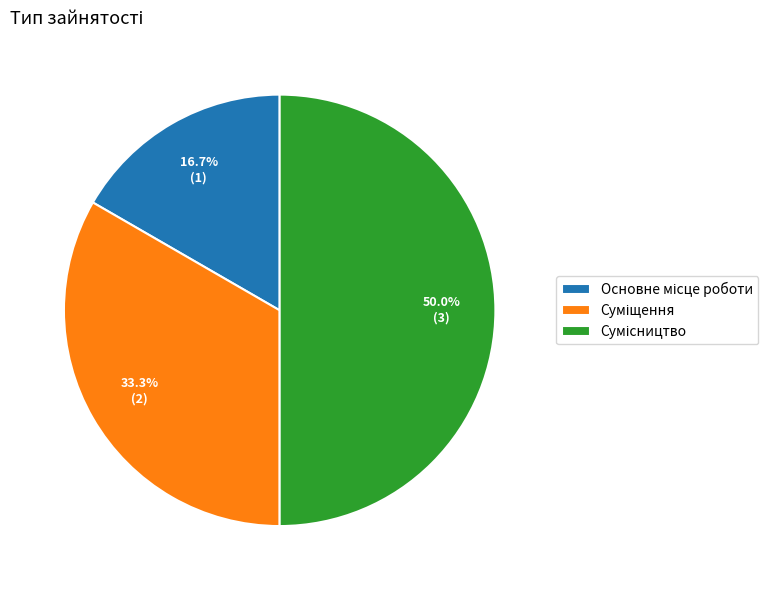

Does Сумісництво account for over 50% of the chart?

No